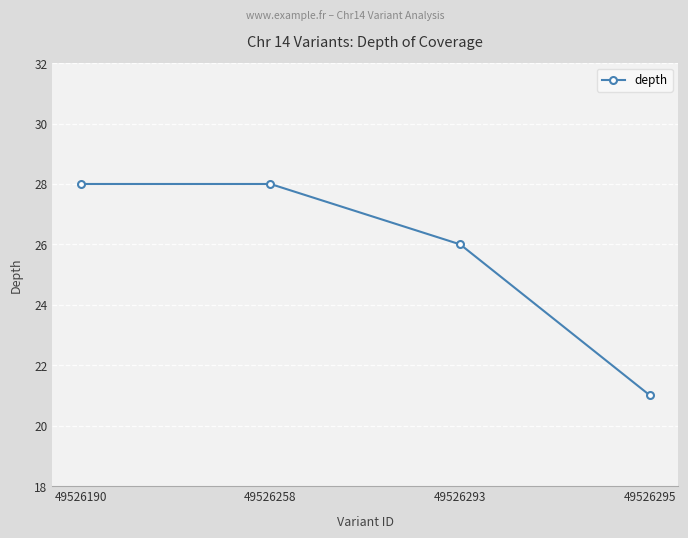

Is this an area chart (filled region under the line)?

No